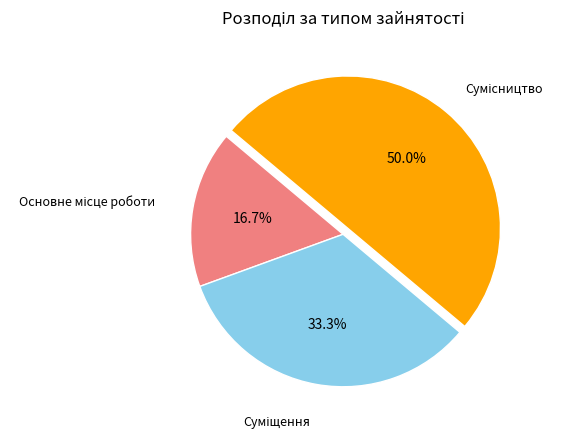

The Основне місце роботи slice represents 8% of the pie. True or false?

False